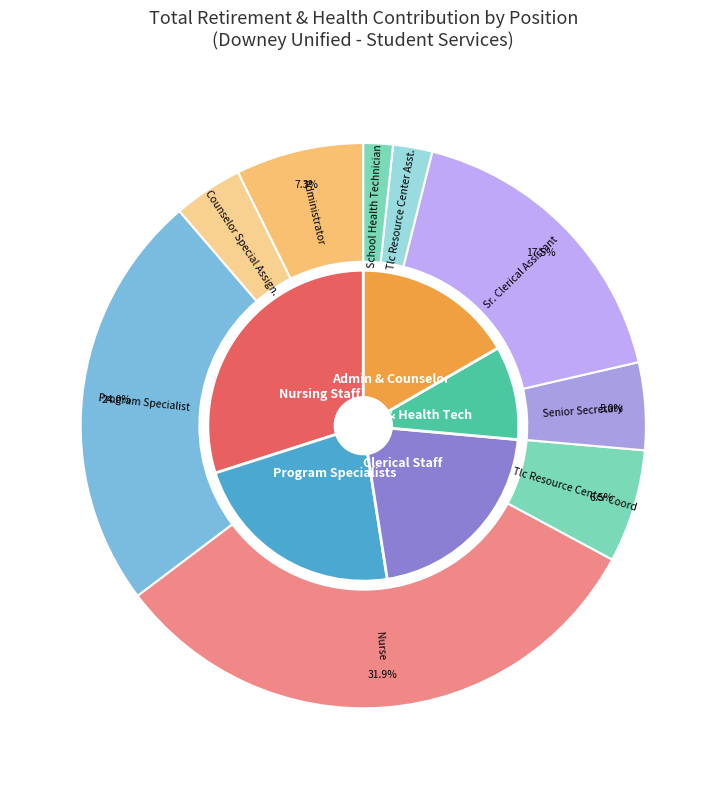

Does Counselor Special Assign. represent more than half of the total?

No